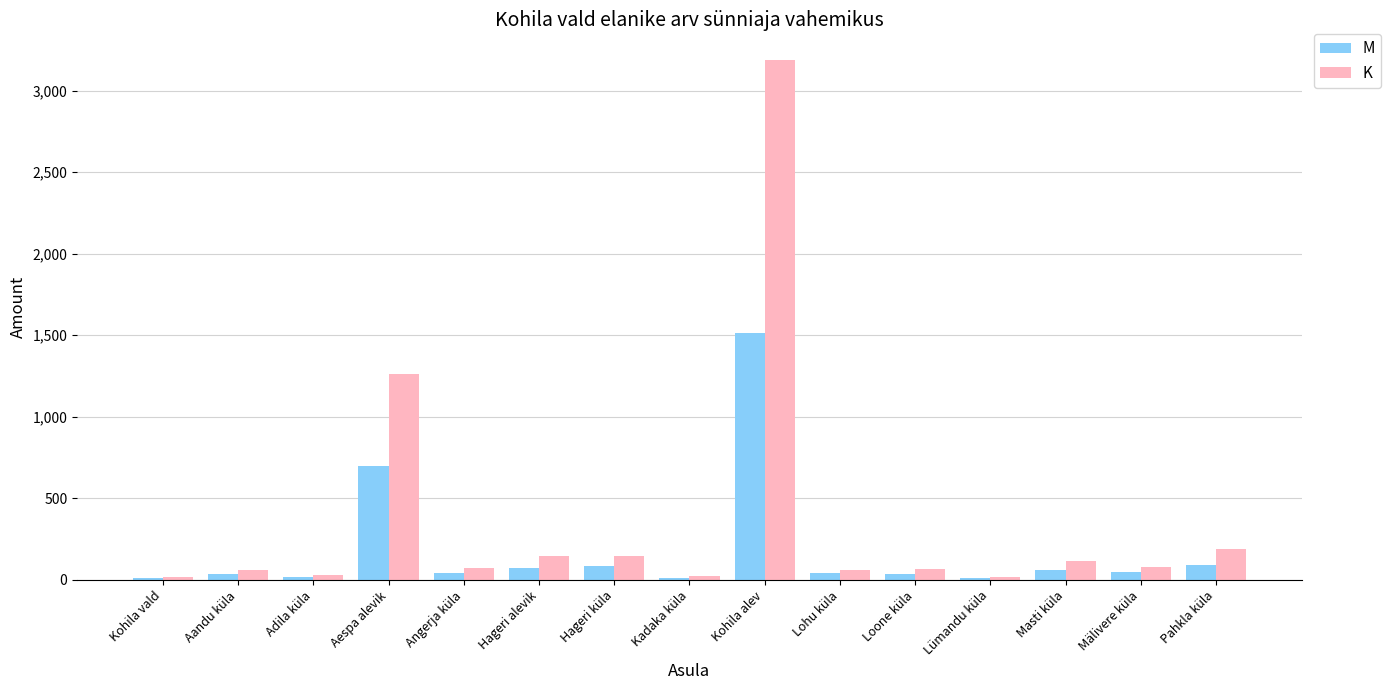

At which category is the sum across all series the highest?

Kohila alev